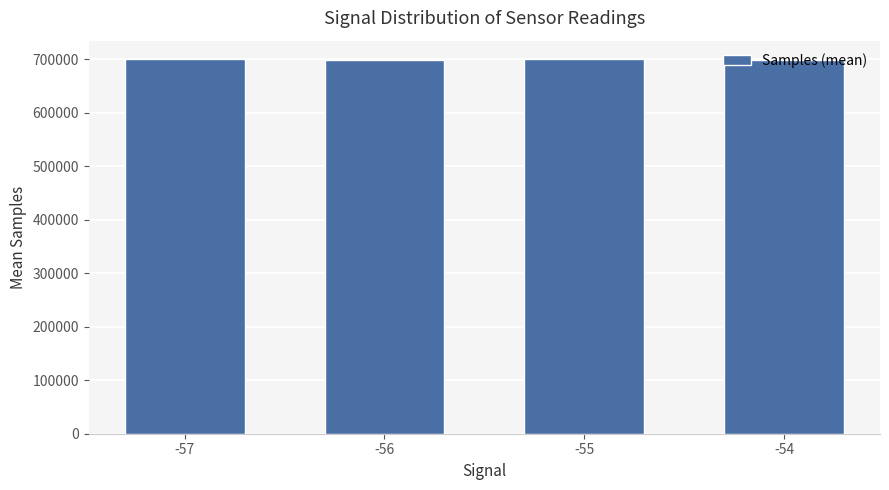

Where is the data nearest to the value 699300?

-56